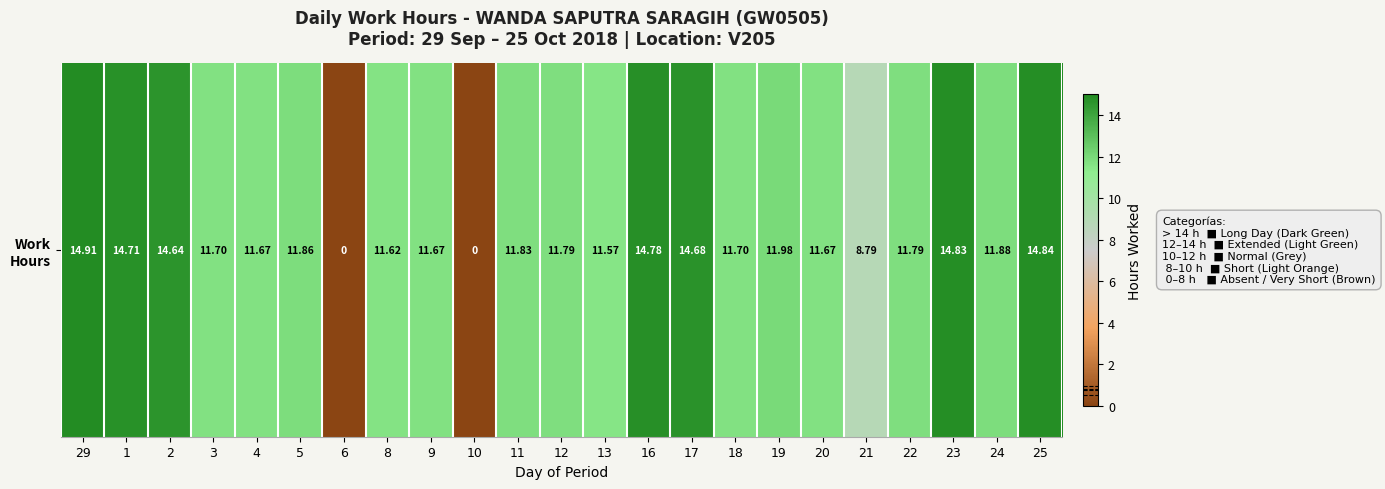

What is the ratio of the value at 1 to the value at 9?

1.3